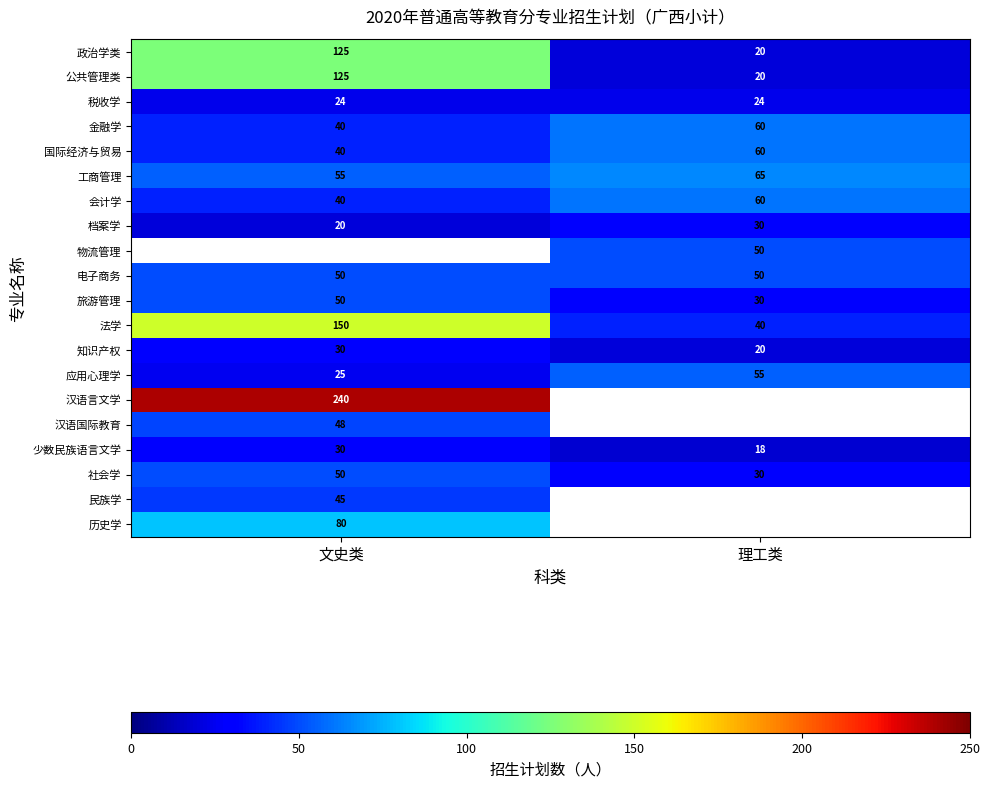

Rank the categories by 知识产权 value from lowest to highest.

理工类, 文史类